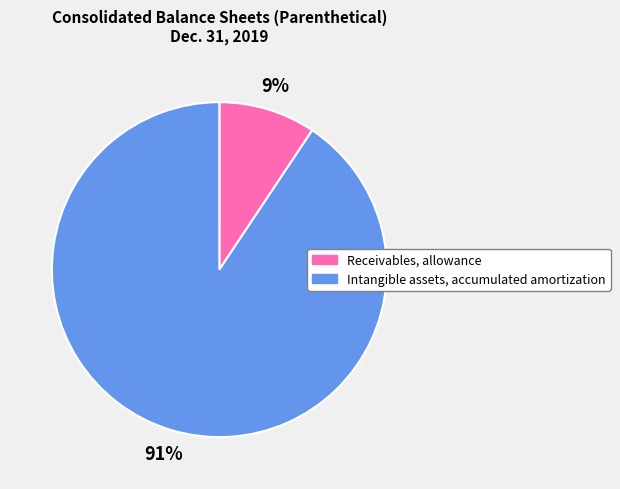

True or false: Intangible assets, accumulated amortization accounts for 99% of the total.

False